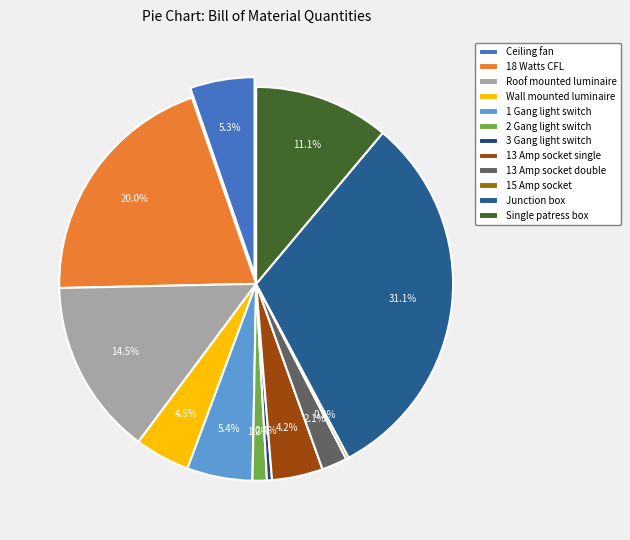

Is there any slice that represents more than half of the pie?

No